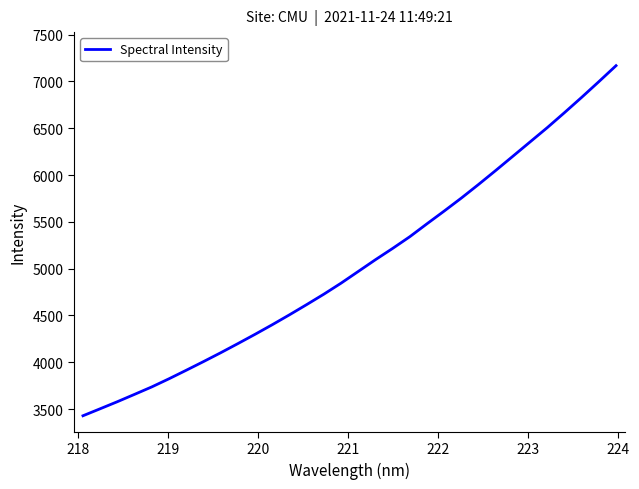

What is the minimum value shown in the chart?

3429.2